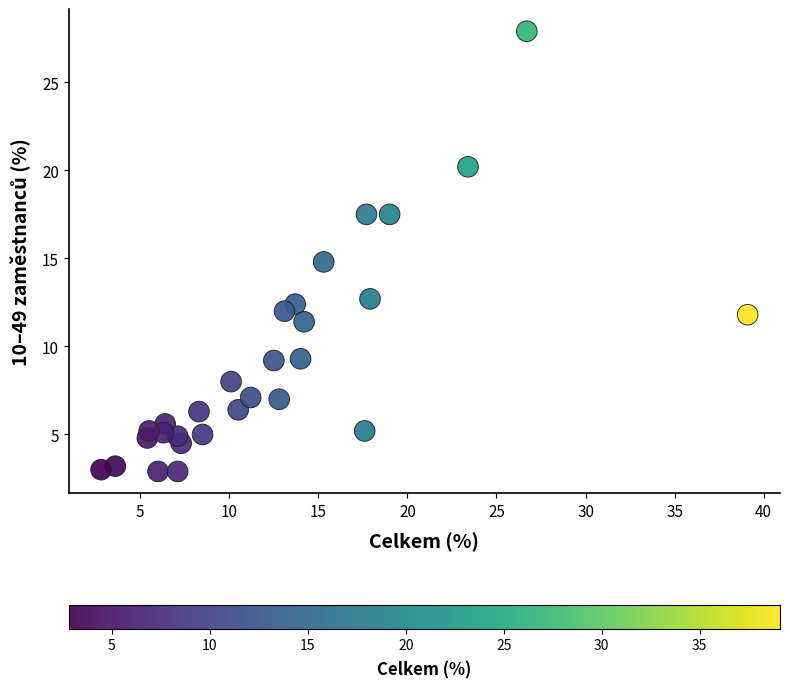

What is the range of X values (max minus min)?

36.3